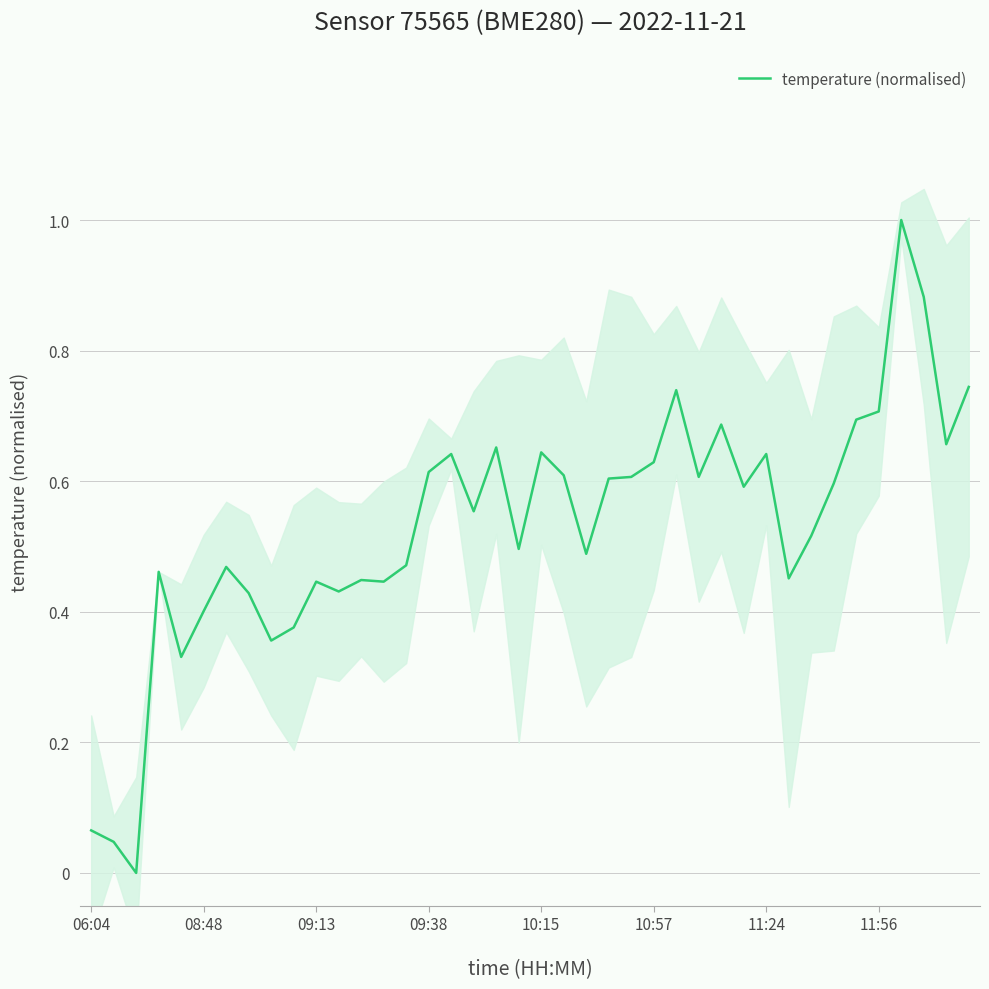

How many values are above zero?

39